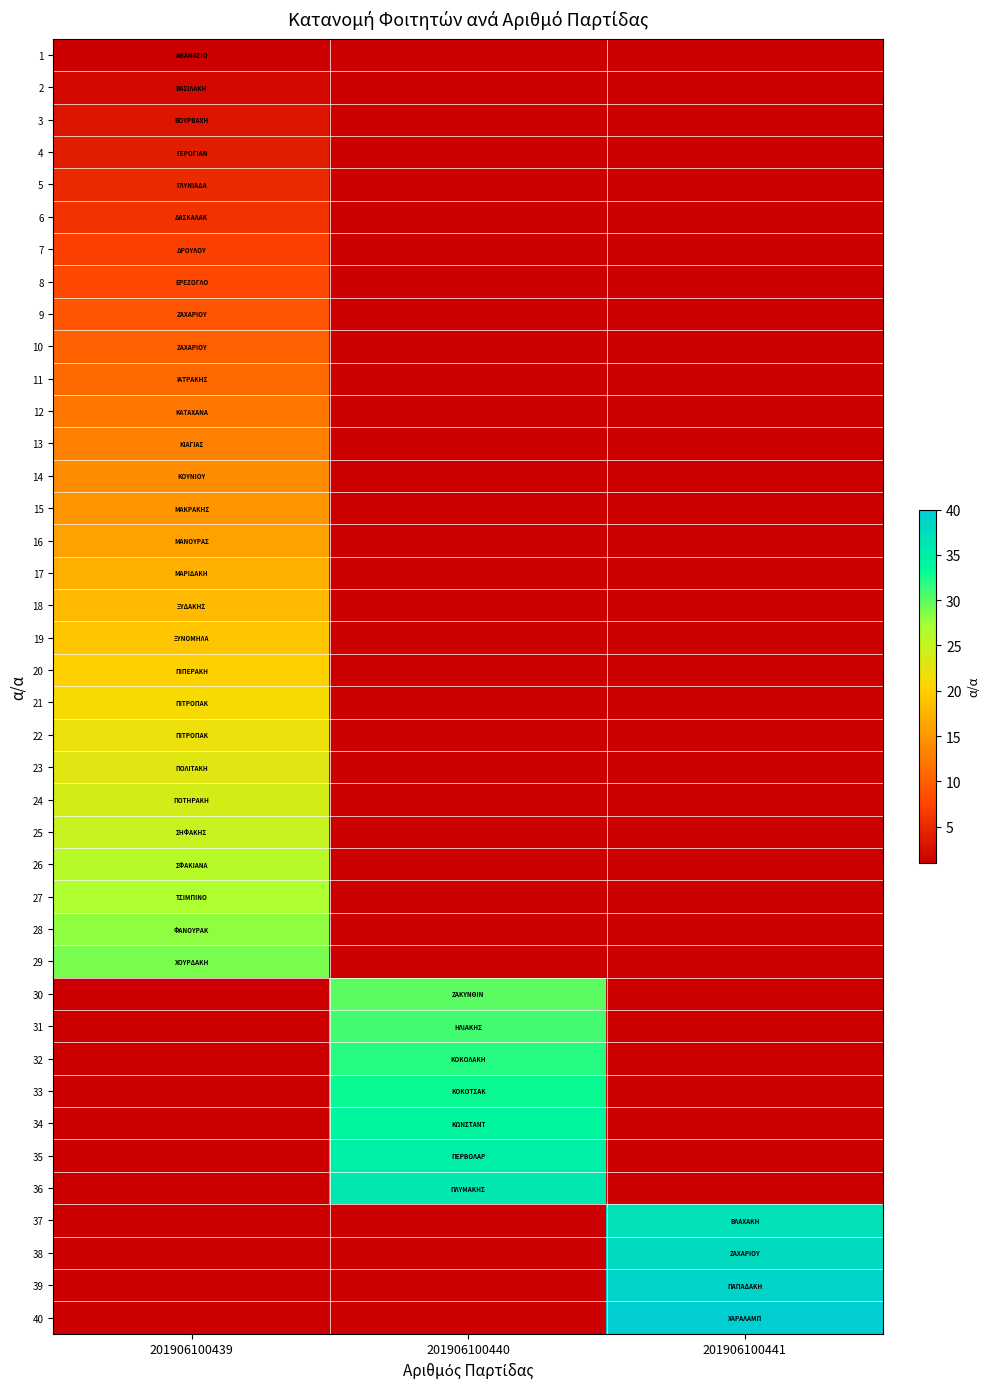

How many categories are shown in the chart?

3